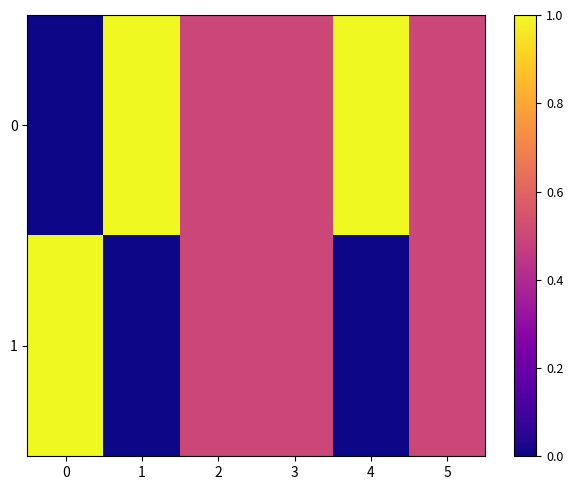

Which has a higher value, 1 or 5?

1